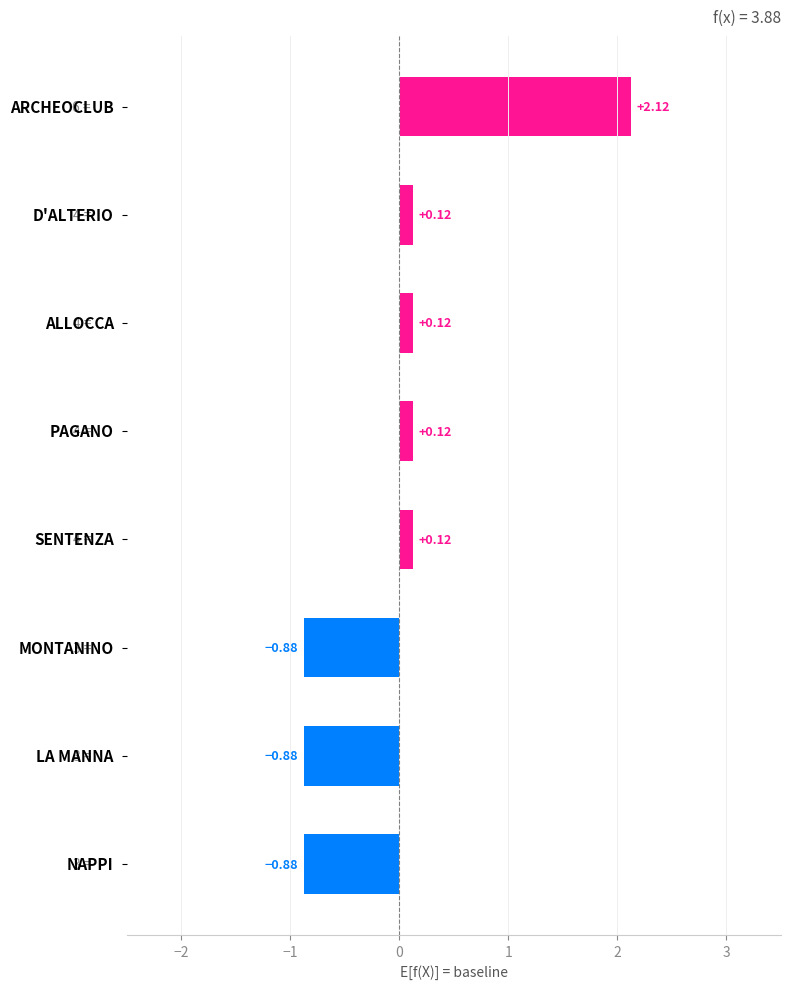

What is the difference between the maximum and second lowest values?

3.0